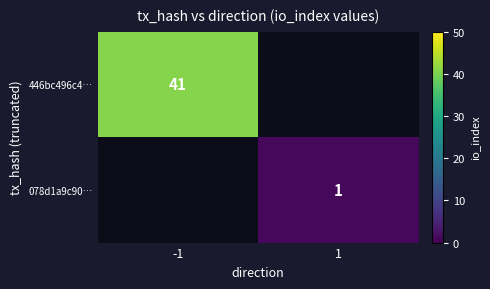

Is it true that 446bc496c4… equals 41 at -1?

True